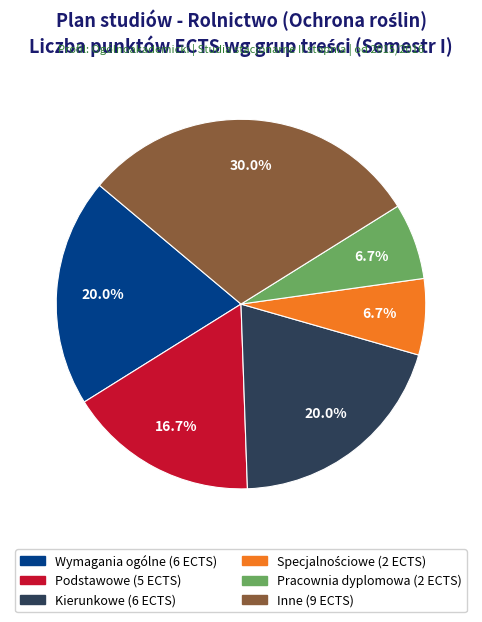

Which slice is the largest?

Inne